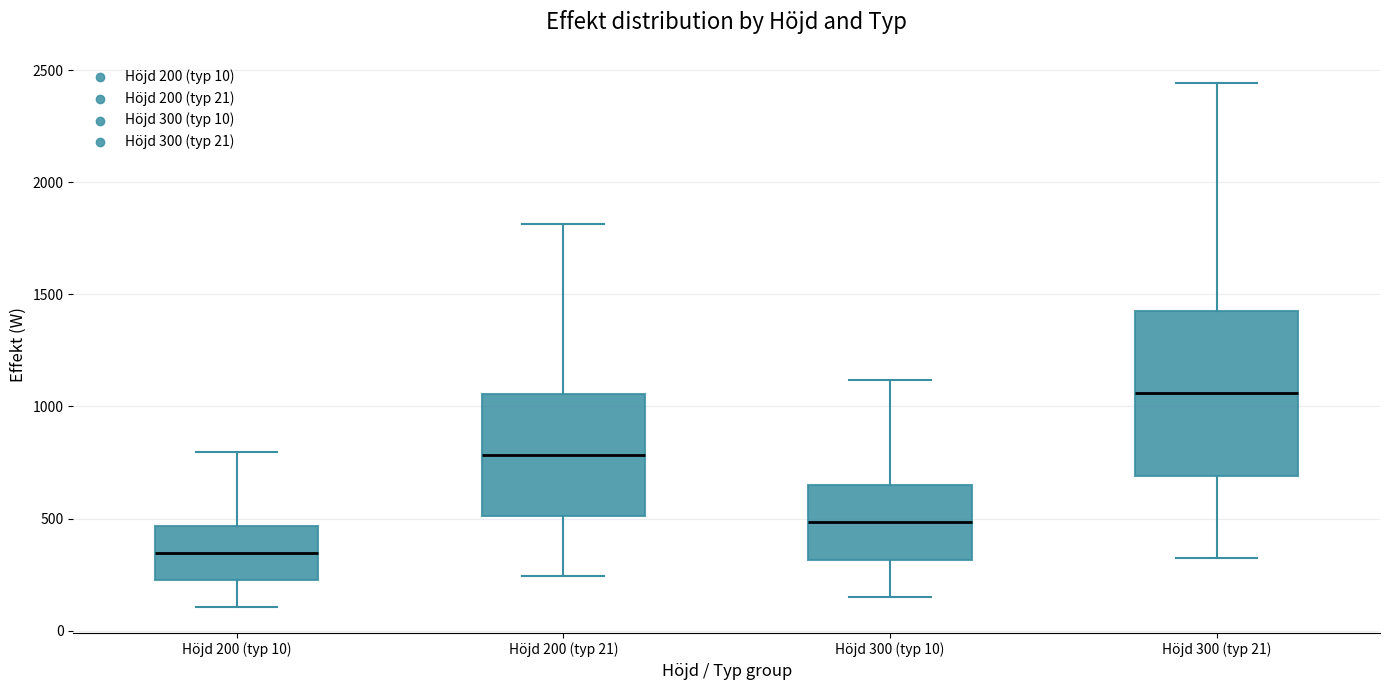

Where is the upper edge of the box for Höjd 200 (typ 21) on the y-axis? The values are not printed on the chart, so give them approximately, as read against the axis.

1050